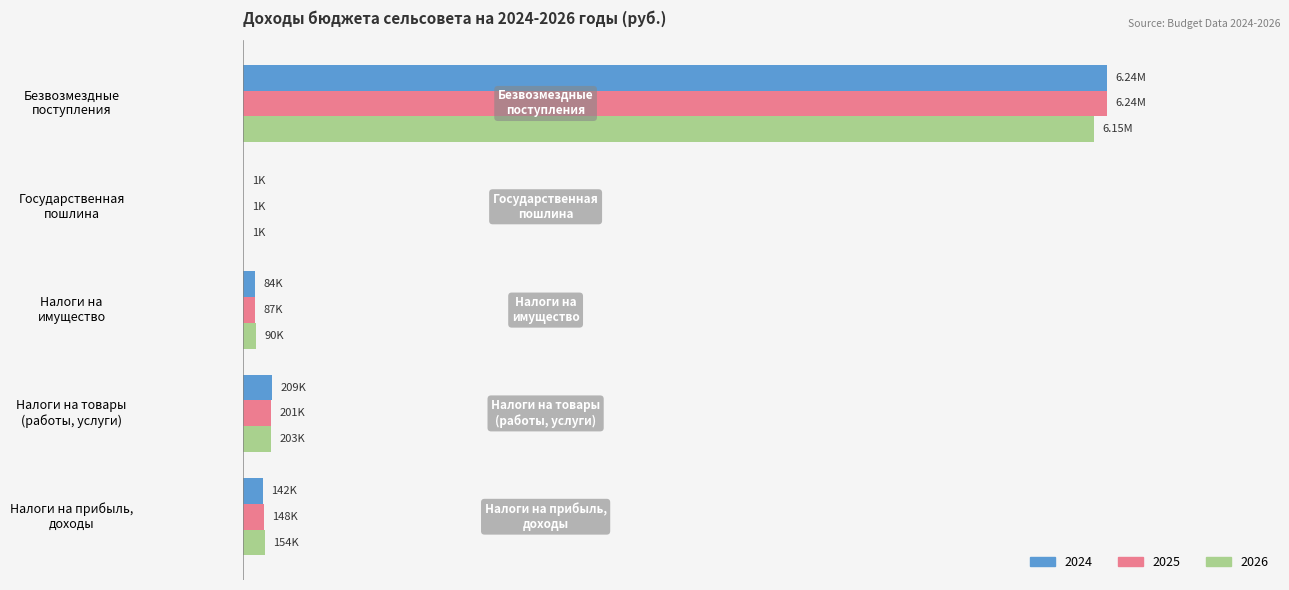

Is it true that 2024 equals 307538 at Налоги на товары
(работы, услуги)?

False